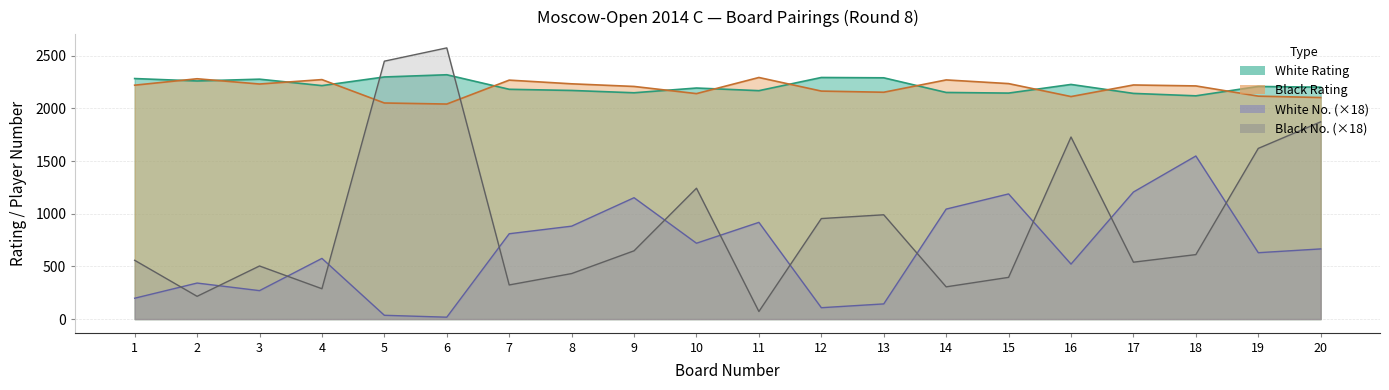

How many lines are shown in the chart?

4